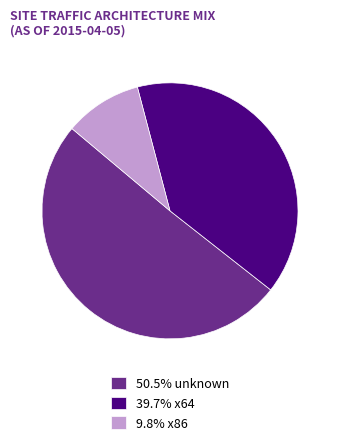

Does any single category account for the majority?

Yes